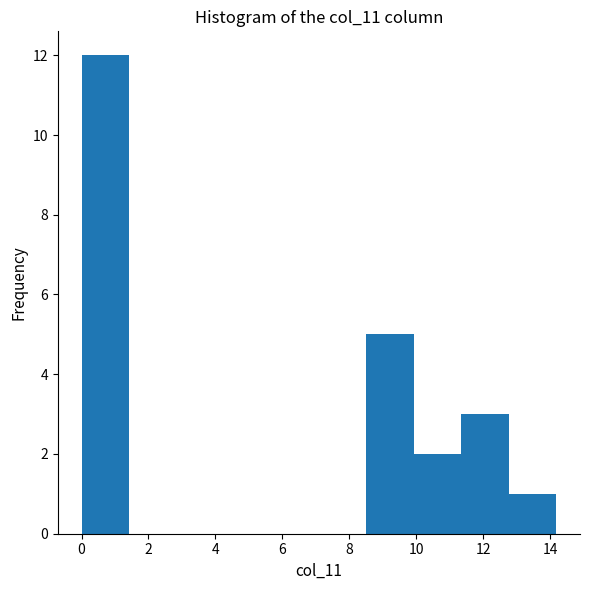

Reading left to right, transcribe this chart: for each bar, give the range it covers on the x-axis and its height. Neither the bar edges nor the heights are printed on the chart, so give them approximately, as read against the axes.

0.0 to 1.4: 12
1.4 to 2.8: 0
2.8 to 4.2: 0
4.2 to 5.6: 0
5.6 to 7.0: 0
7.0 to 8.6: 0
8.6 to 10.0: 5
10.0 to 11.4: 2
11.4 to 12.8: 3
12.8 to 14.2: 1